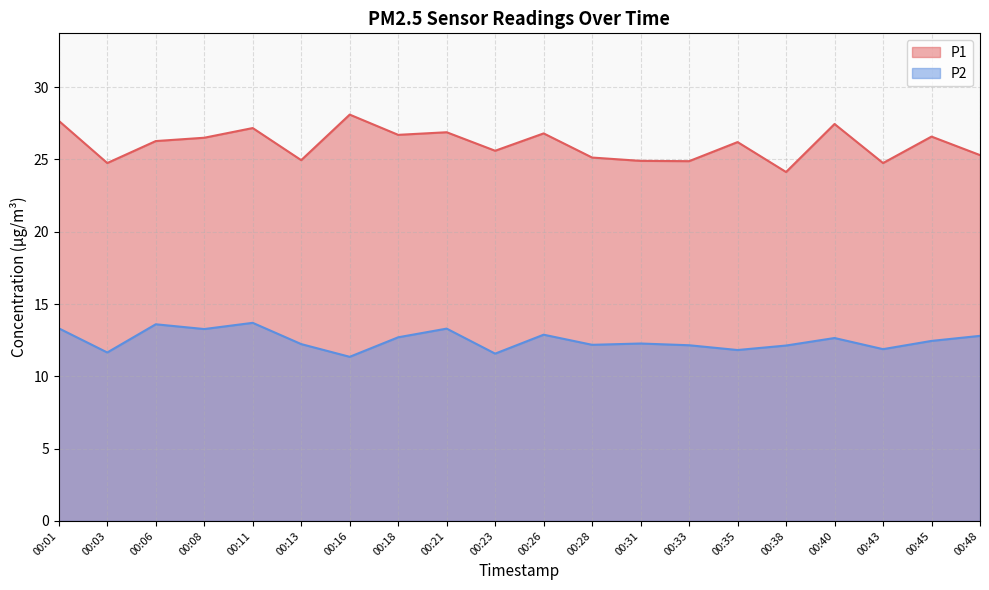

True or false: P1 and P2 cross at least once.

False